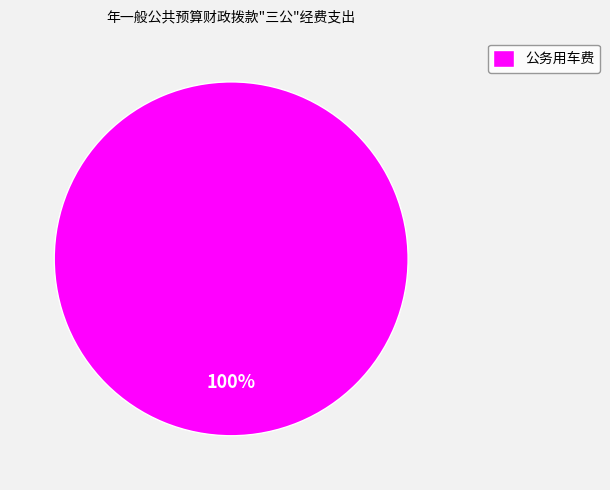

Rank the categories by value from highest to lowest.

公务用车费